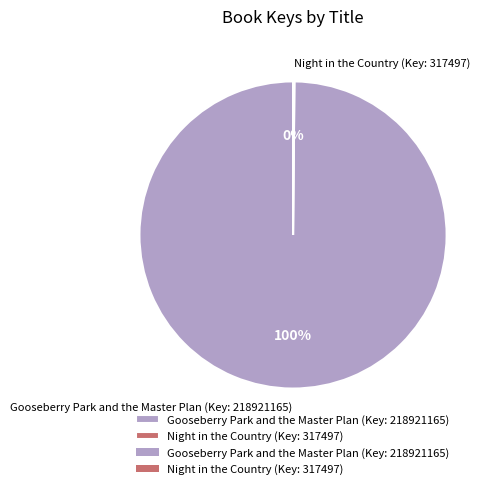

Which category has the biggest portion of the pie?

Gooseberry Park and the Master Plan (Key: 218921165)